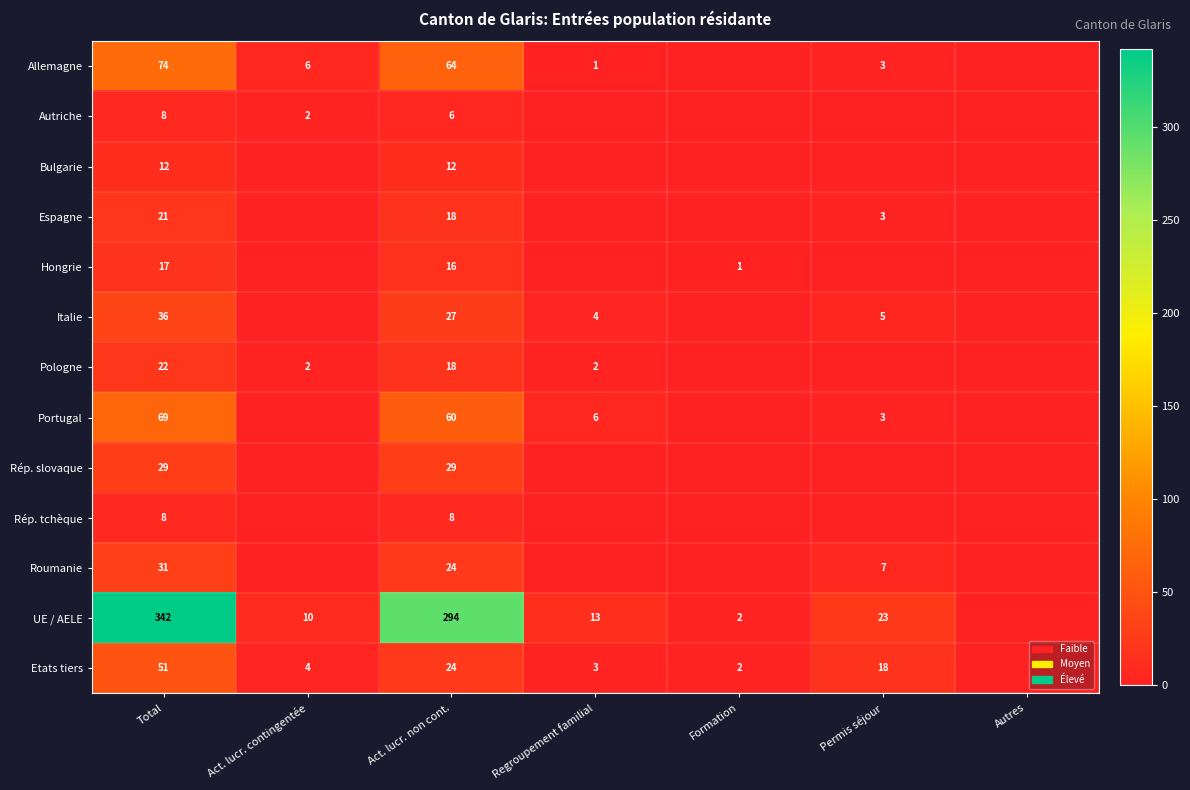

What is the total value across all series at Act. lucr. non cont.?

600